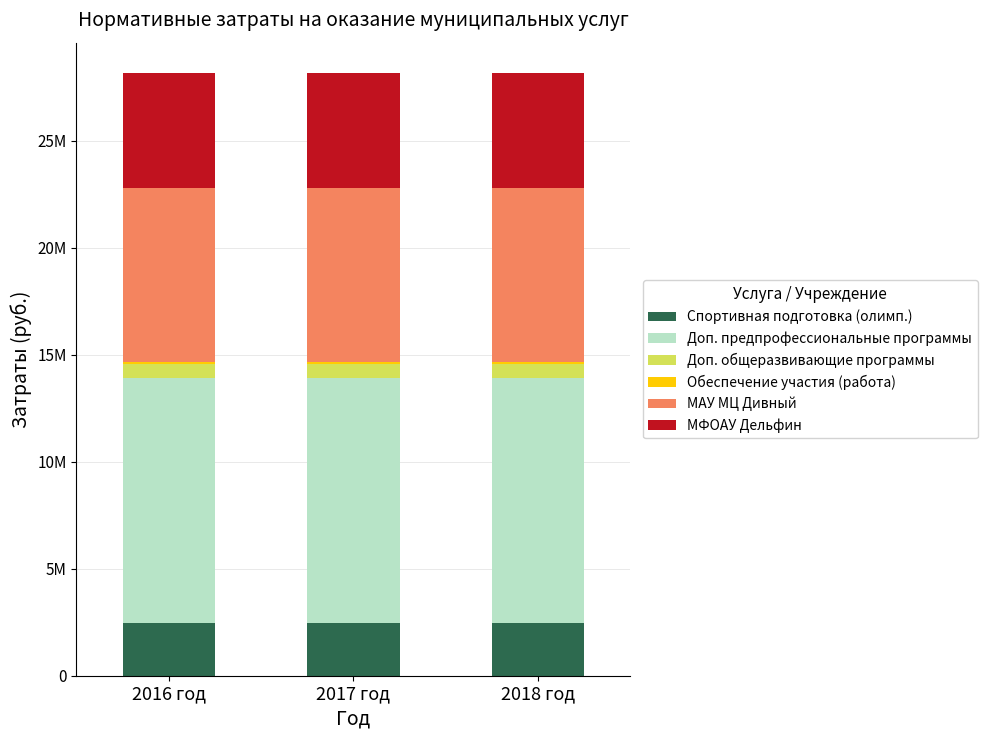

What is the sum of the МФОАУ Дельфин values at 2017 год and 2016 год?

10749200.0